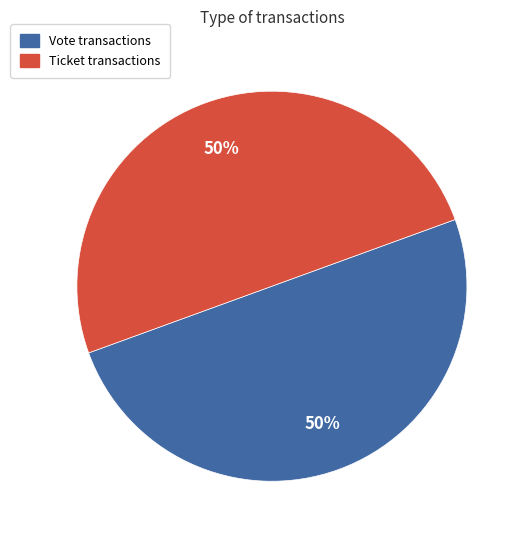

Combined, do Vote and Ticket account for over 50%?

Yes